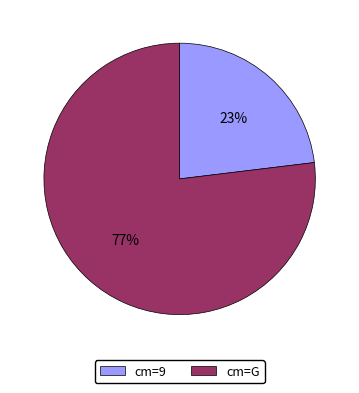

To the nearest percent, what is the difference between the cm=G and cm=9 slice percentages?

54%